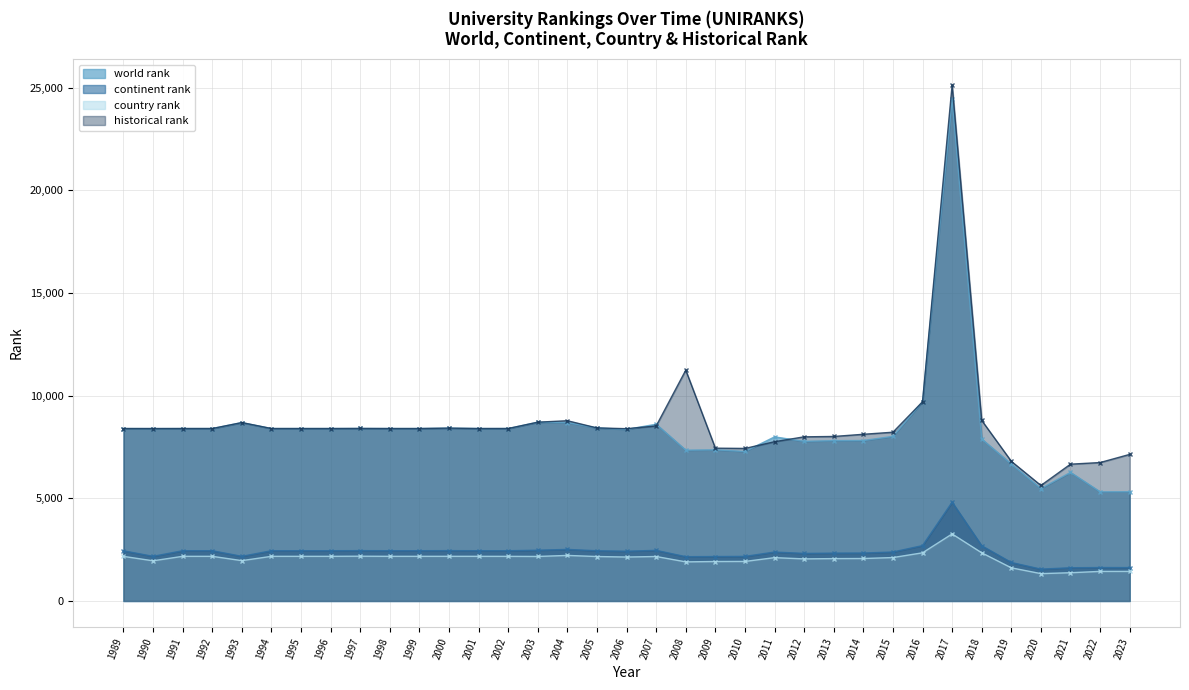

Where is the first local minimum for country rank?

1990